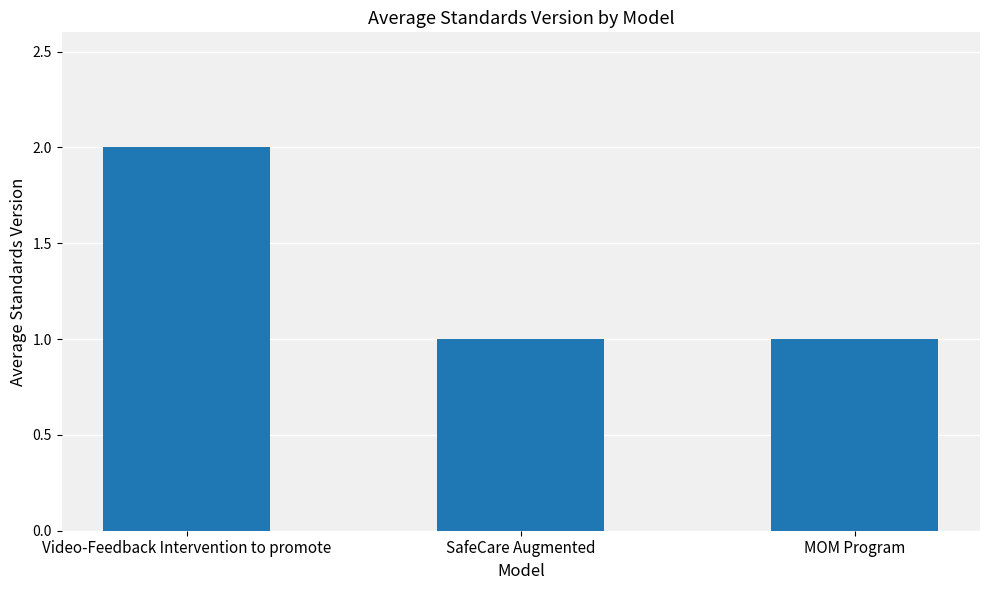

Reading right to left, list all the values displayed in this chart.

MOM Program=1	SafeCare Augmented=1	Video-Feedback Intervention to promote=2